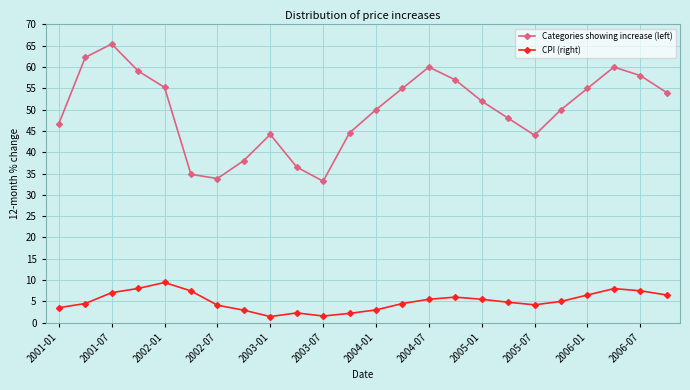

What is the minimum value shown in the chart?

1.4